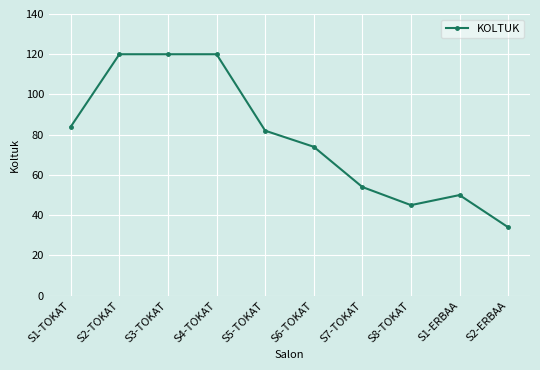

Is it true that the value at S4-TOKAT is 120?

True